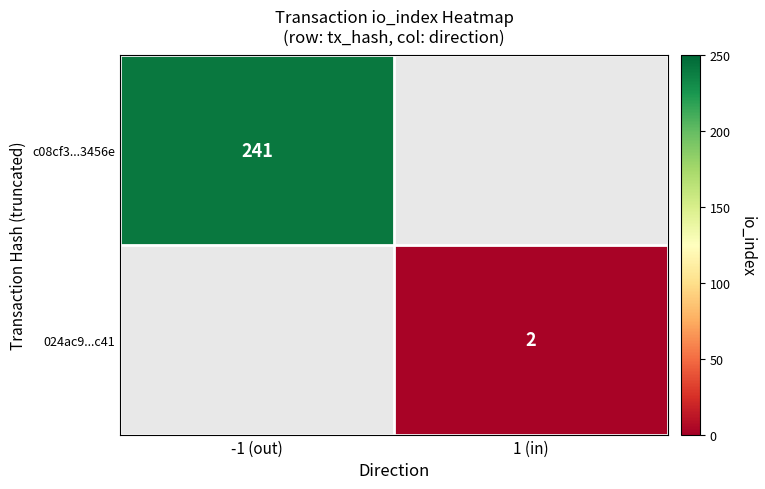

What is the smallest value displayed?

2.0